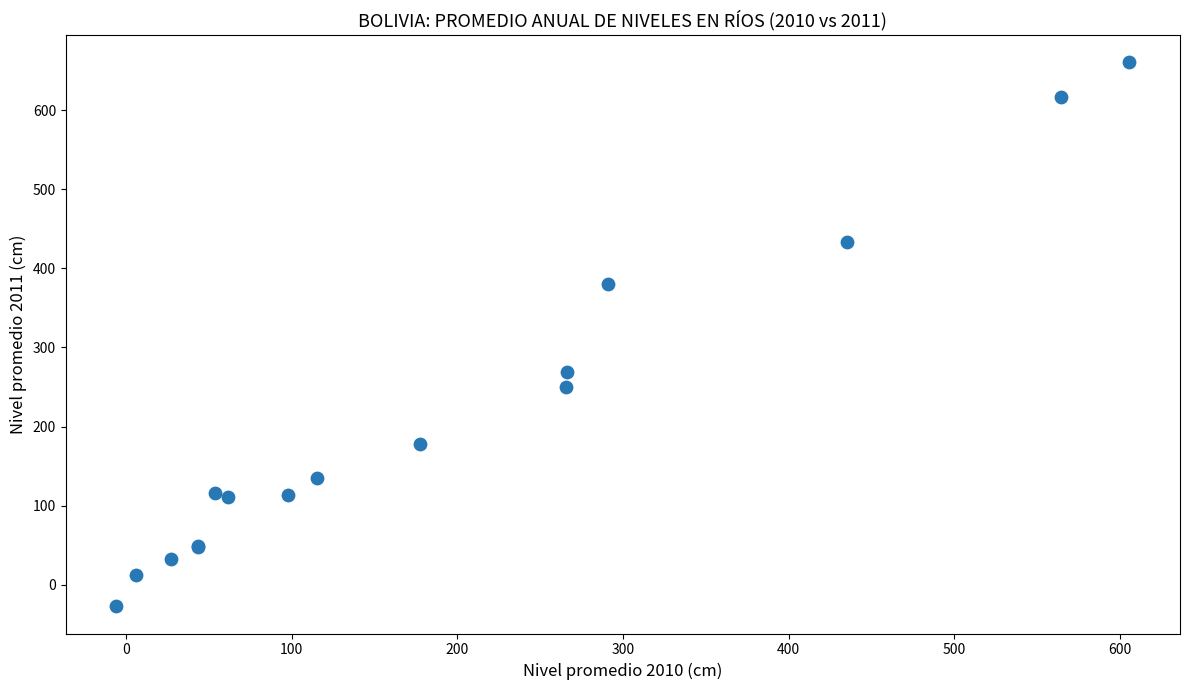

What Y value in the scatter plot is closest to 316?

268.6